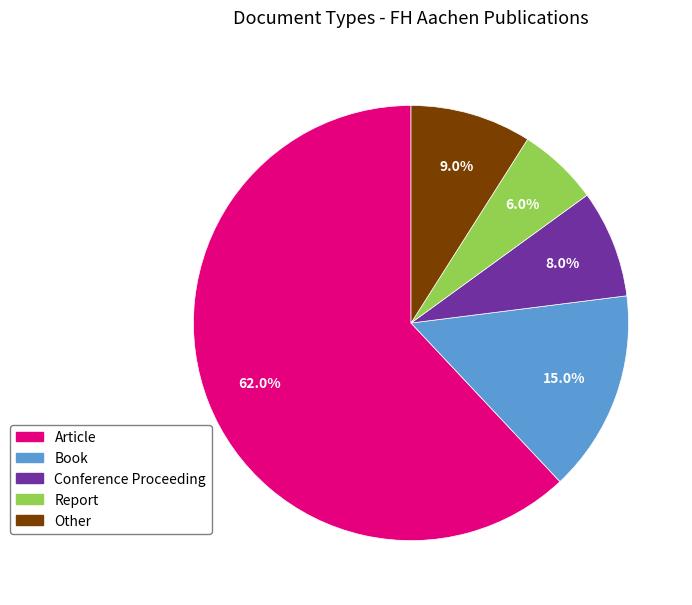

Does Article account for over 50% of the chart?

Yes